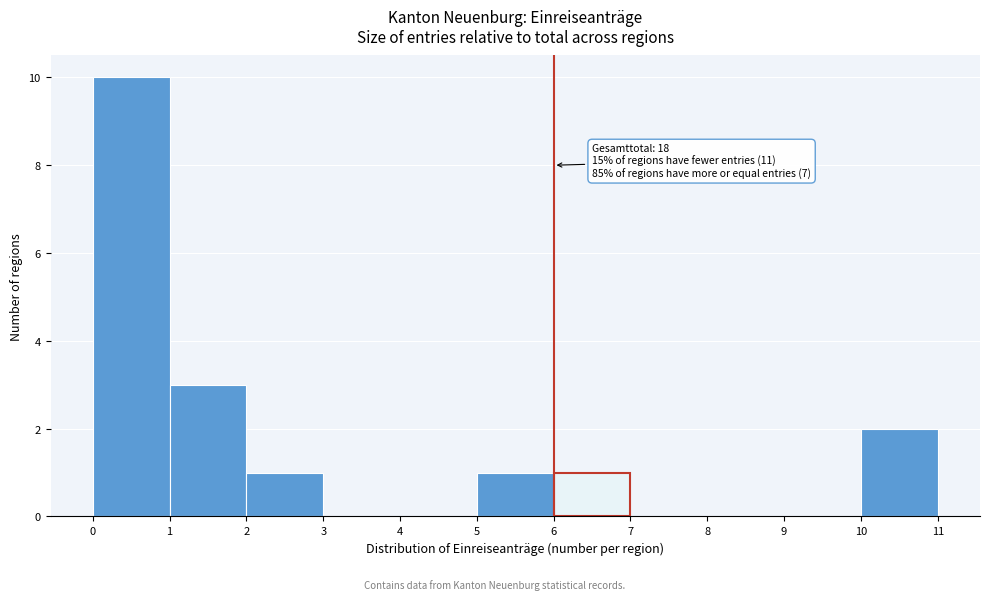

Which range on the x-axis has the tallest bar?

0 to 1